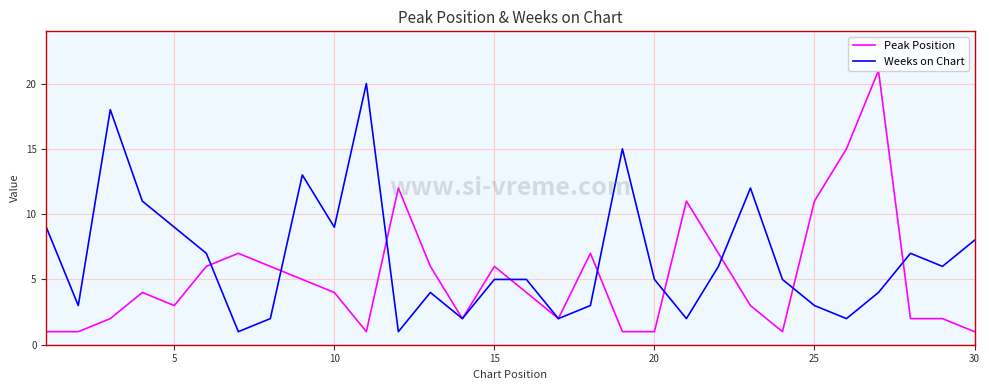

True or false: Weeks on Chart and Peak Position cross at least once.

True